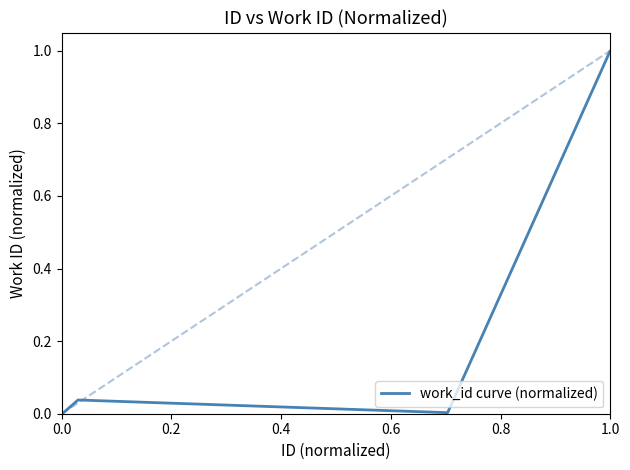

Does the chart have visible grid lines?

No